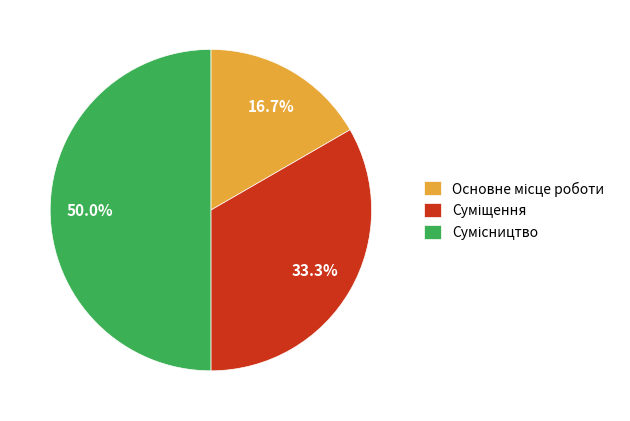

What is the smallest slice in the pie chart?

Основне місце роботи